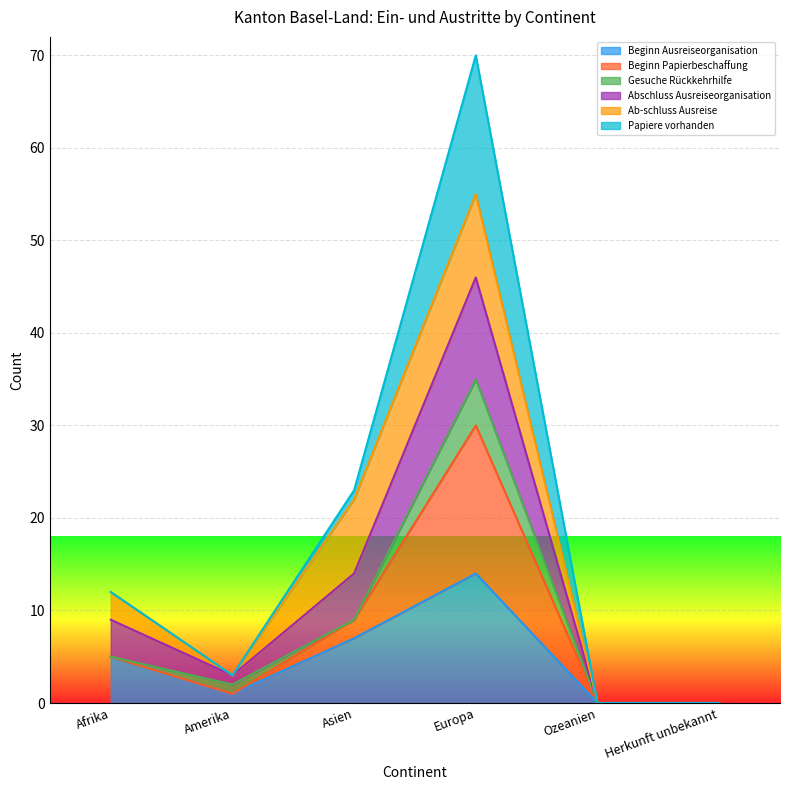

What is the total value across all series at Afrika?

12